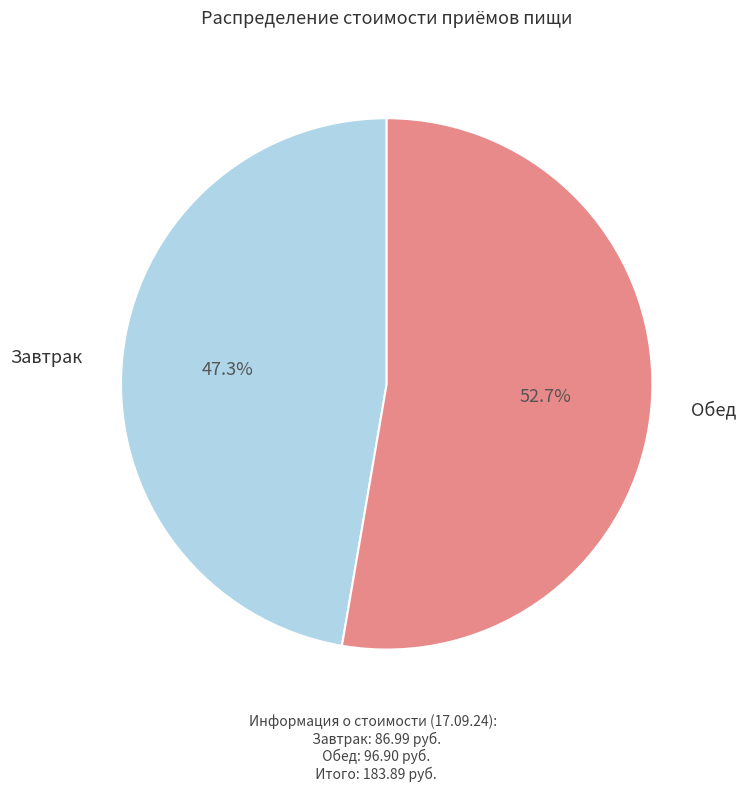

Is there a majority slice in this chart?

Yes